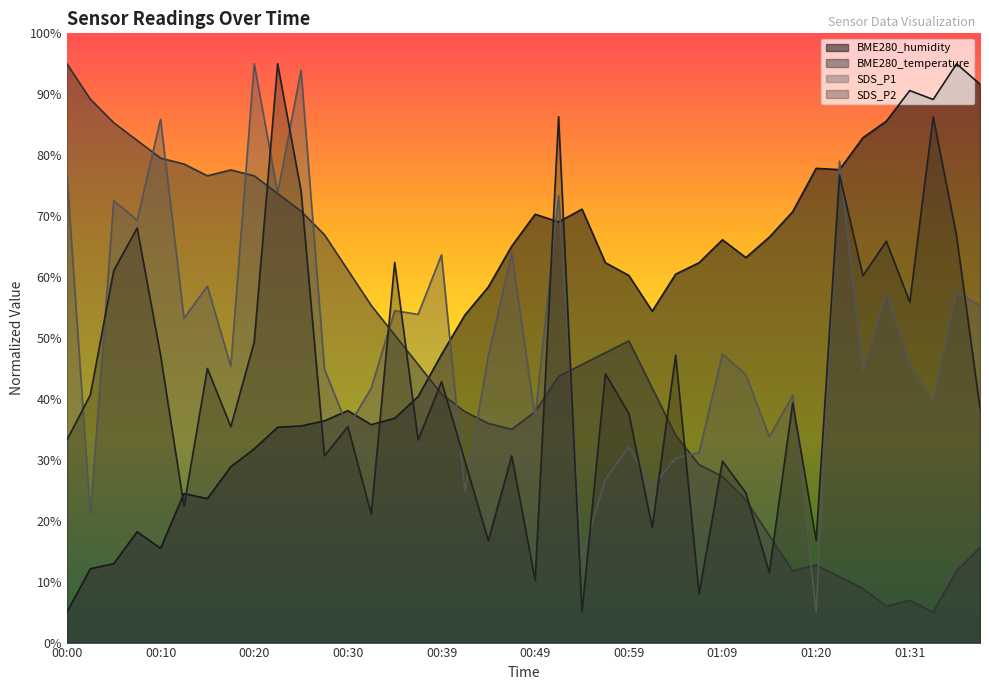

Between 00:32 and 01:33, which is larger?

01:33